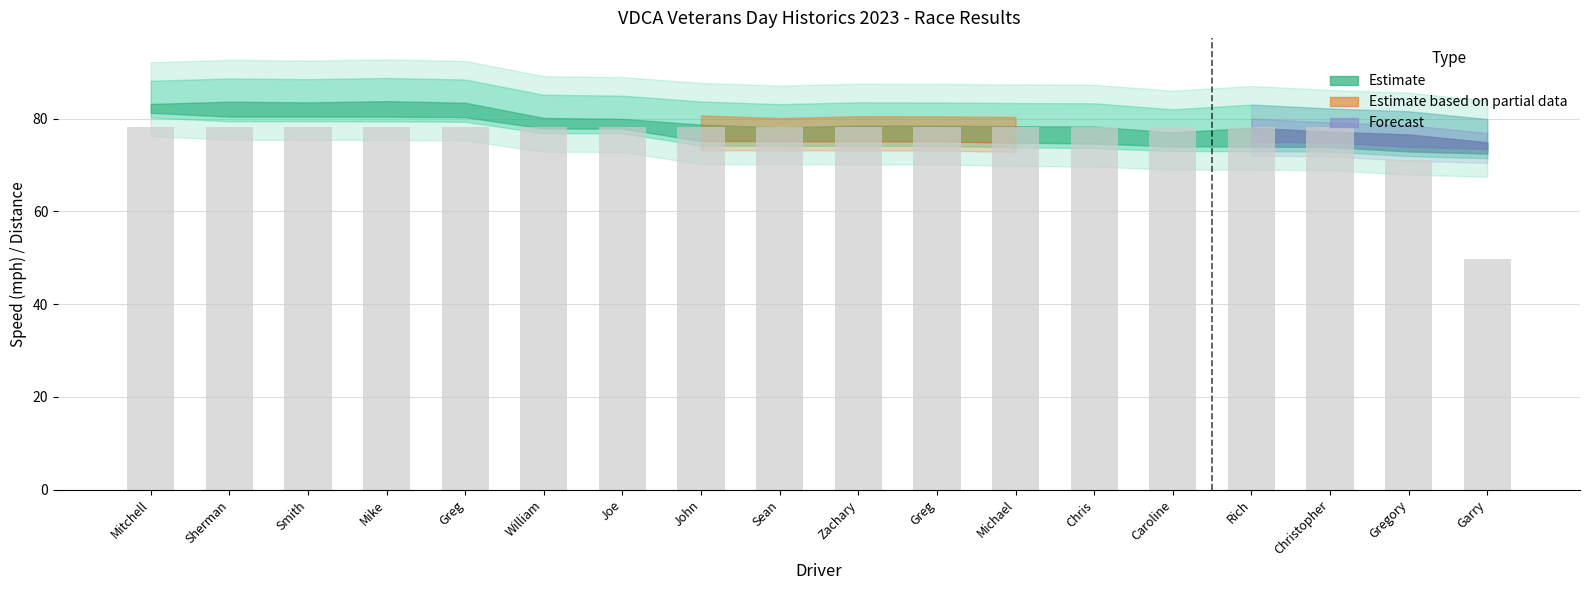

Which label corresponds to the largest value in the chart?

Mitchell